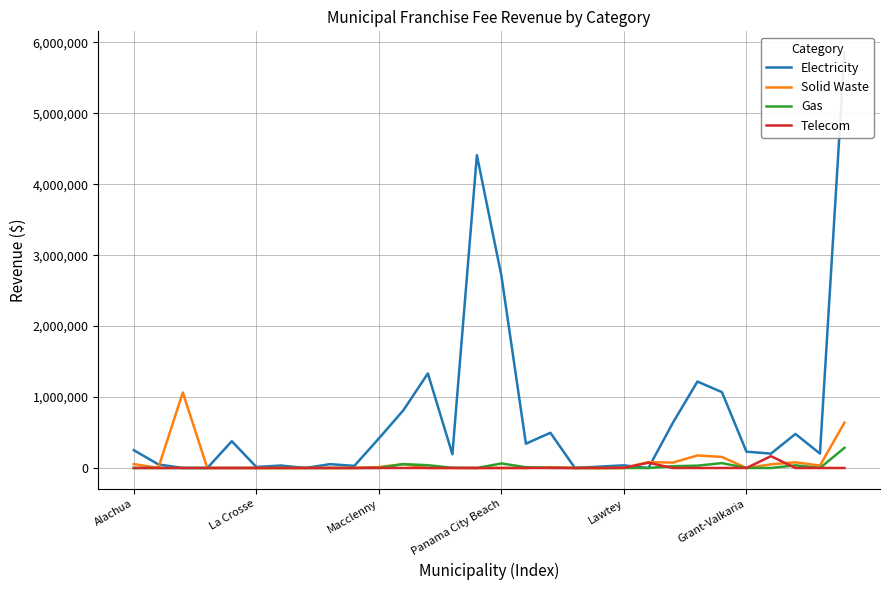

Is the value of Solid Waste at 23 greater than the value of Gas at 29?

No